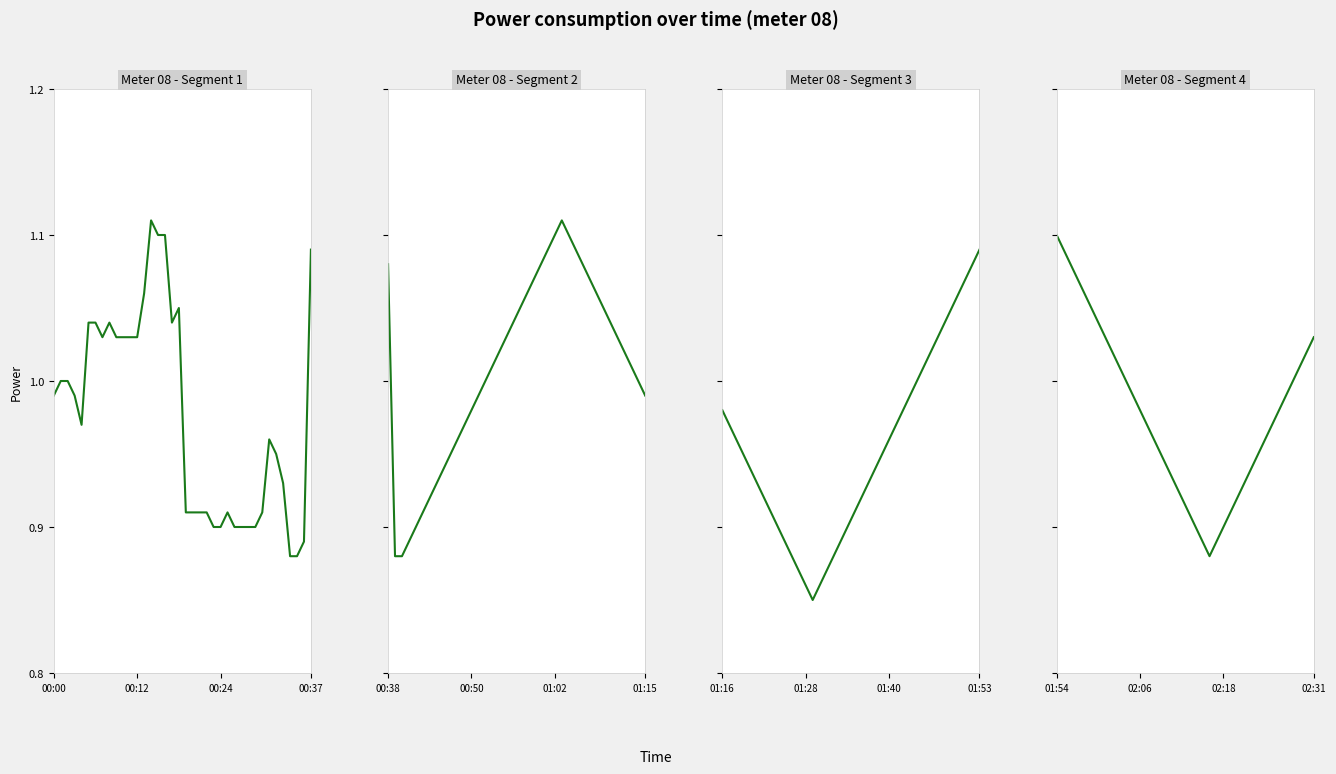

True or false: the data shows 0.3 at 21.

False